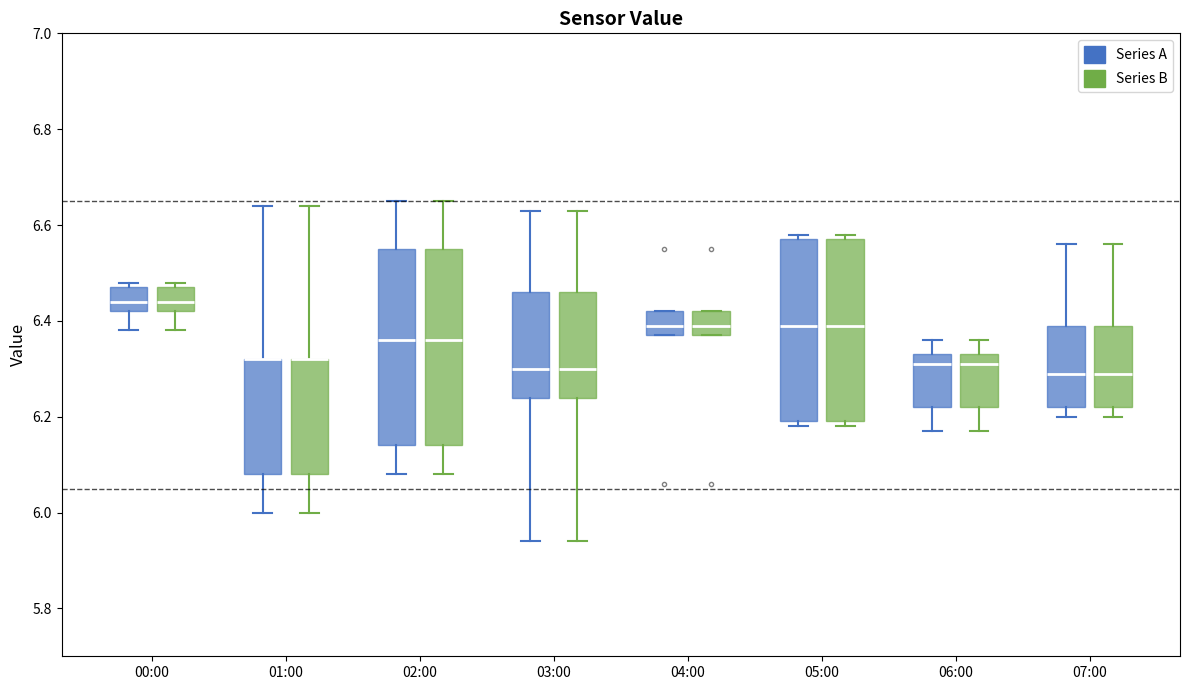

Where does the median line of the box for 04:00 (Series B) sit on the y-axis? The values are not printed on the chart, so give them approximately, as read against the axis.

6.40